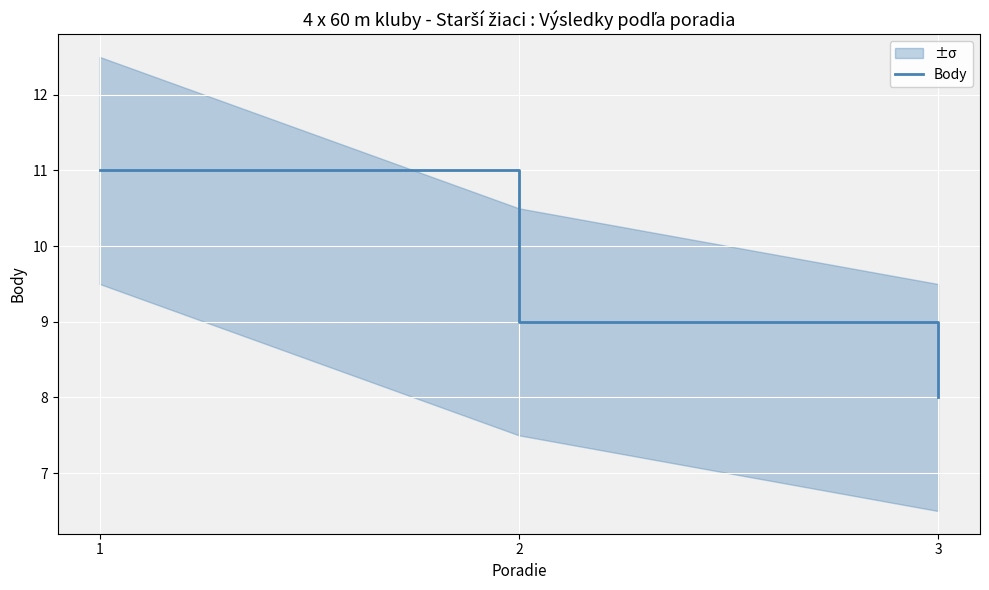

How many values exceed 9?

1